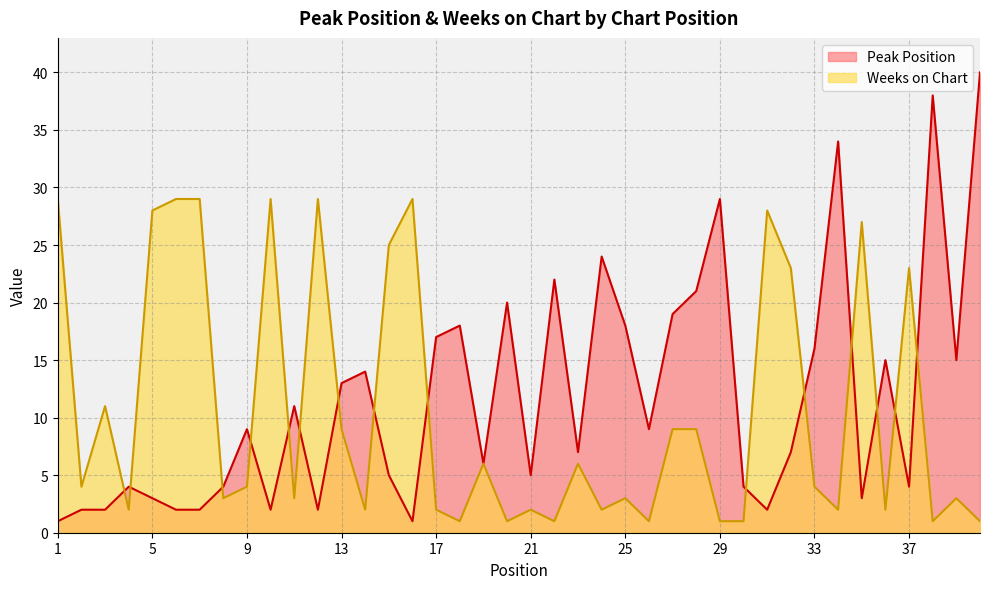

How many lines are shown in the chart?

2